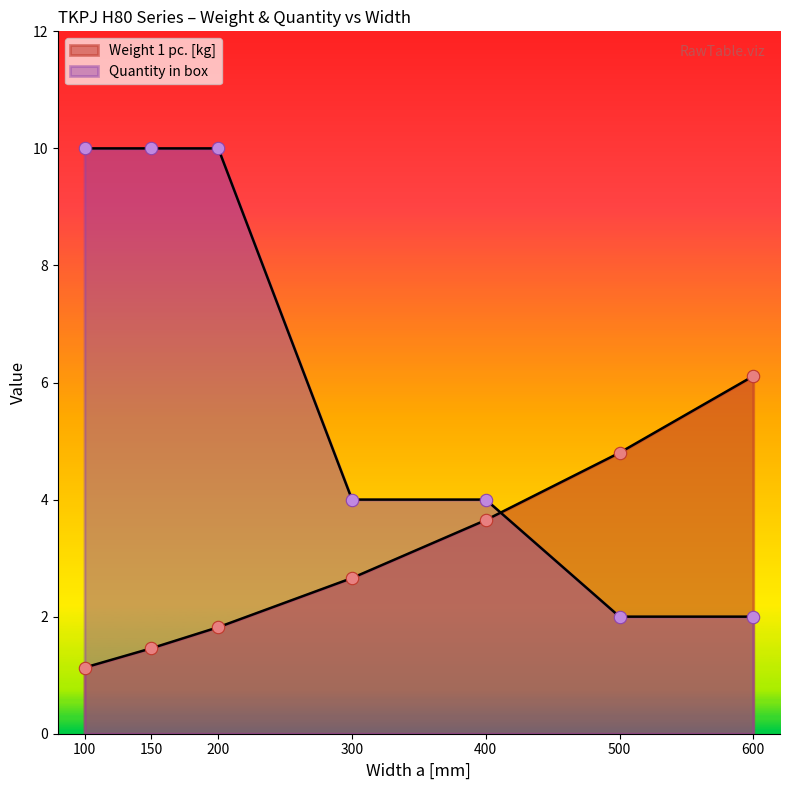

Which series has the widest spread of Y values?

Quantity in box